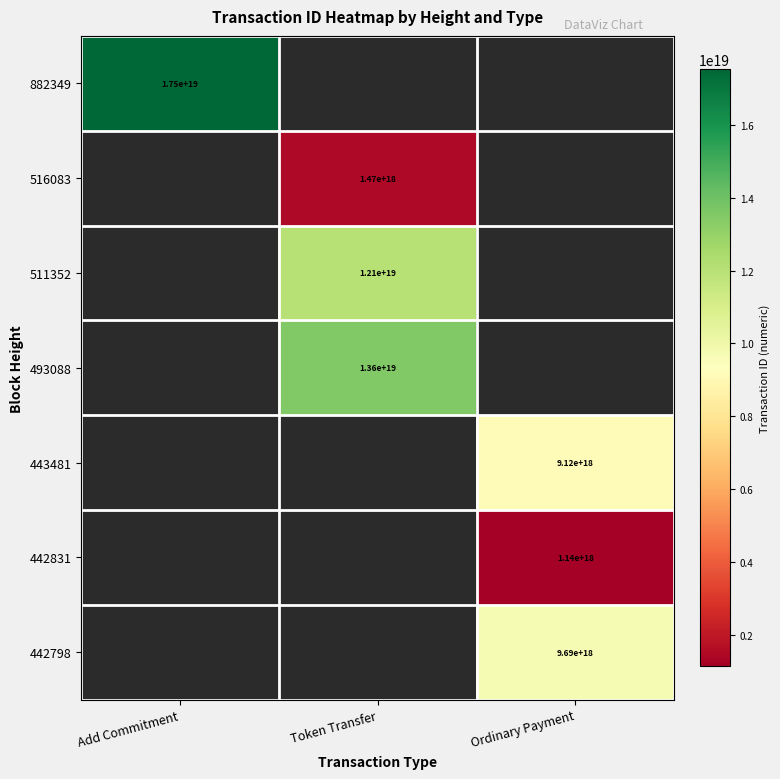

Which label corresponds to the smallest value in the chart?

Ordinary Payment